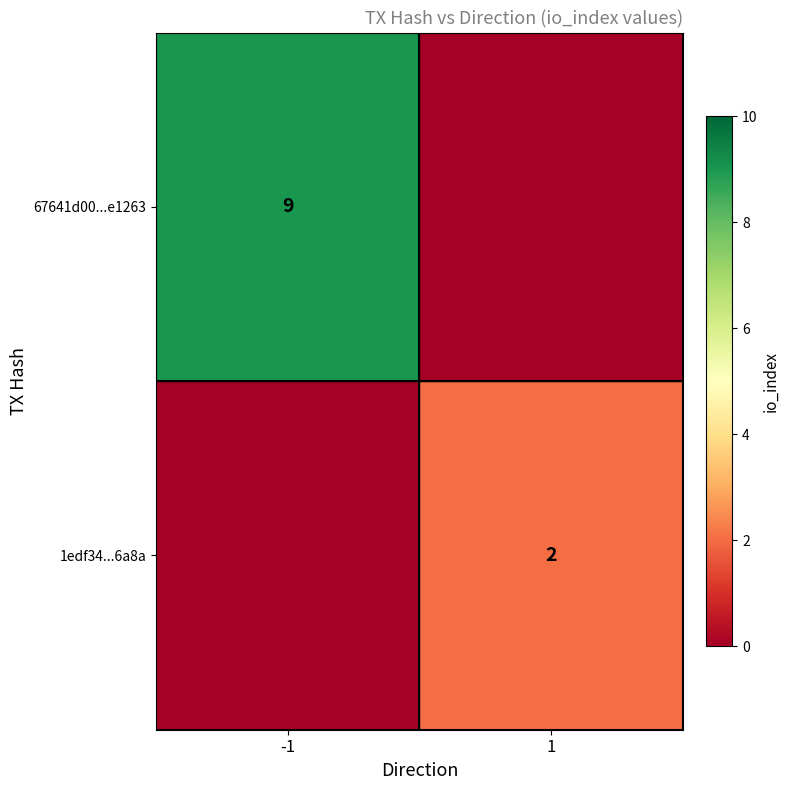

The 67641d00...e1263 series shows 15 at -1. True or false?

False